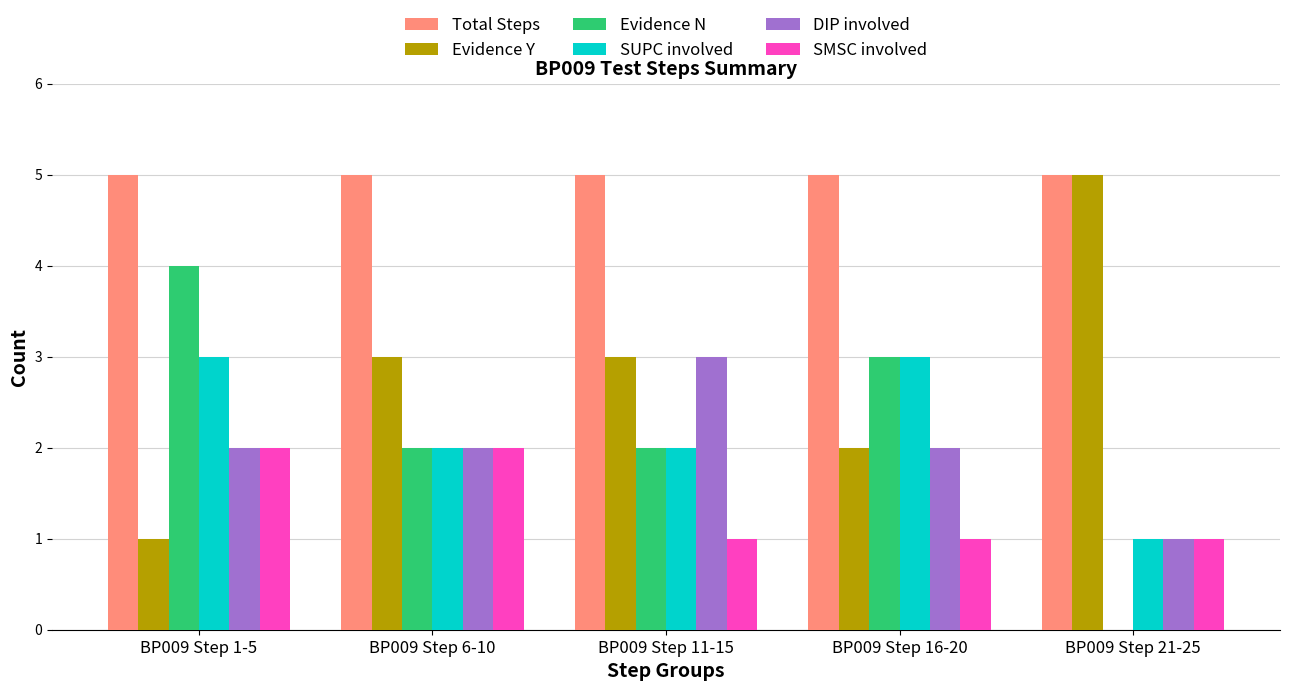

The value of Evidence Y at BP009 Step 21-25 is 5. True or false?

True